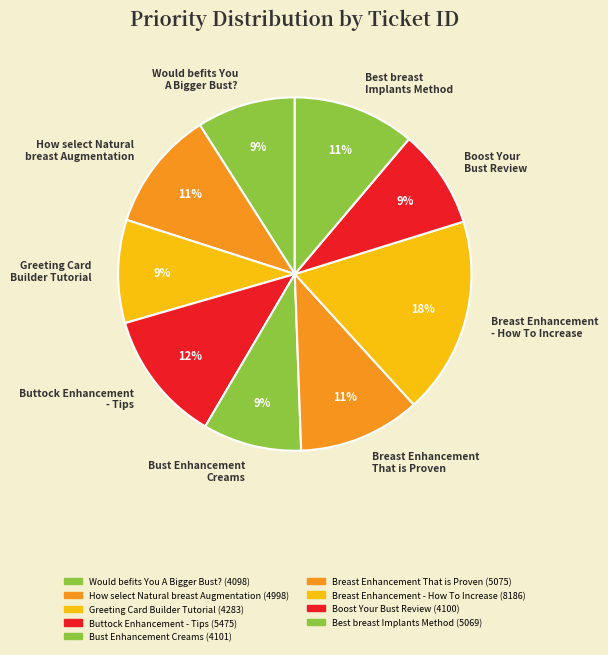

Combined, do Breast Enhancement That is Proven and How select Natural breast Augmentation account for over 50%?

No